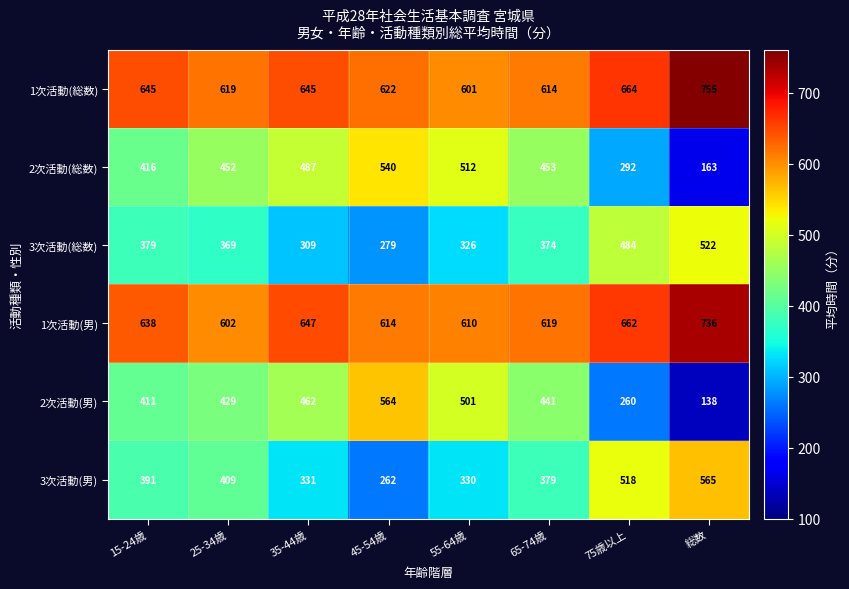

What is the sum of the 1次活動(総数) values at 35-44歳 and 55-64歳?

1246